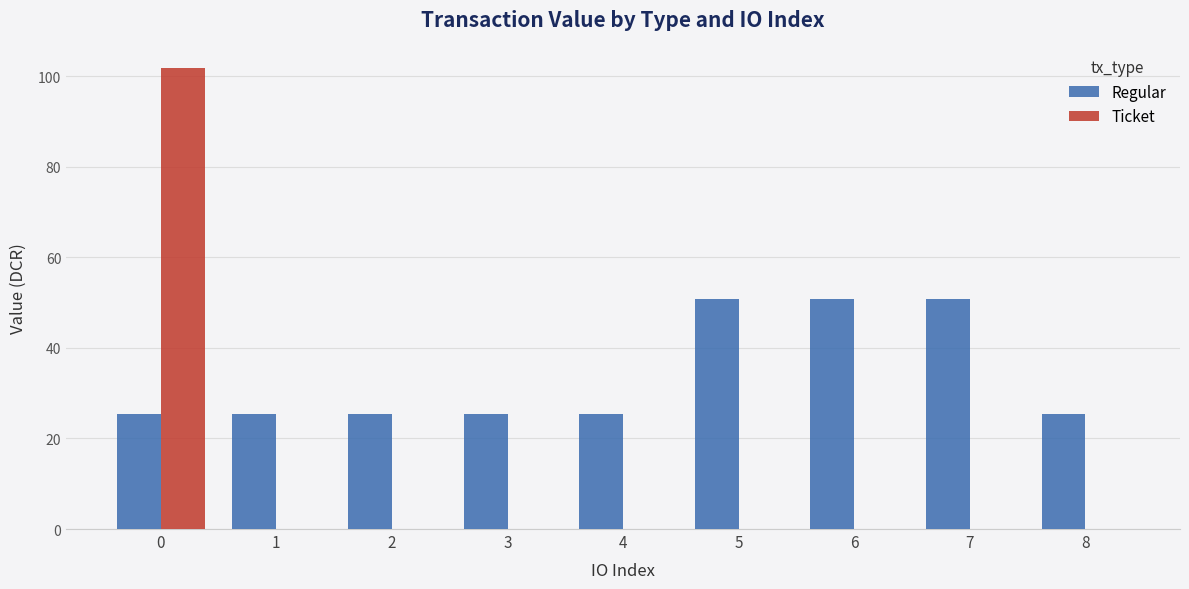

What is the sum of all Ticket values?

101.7